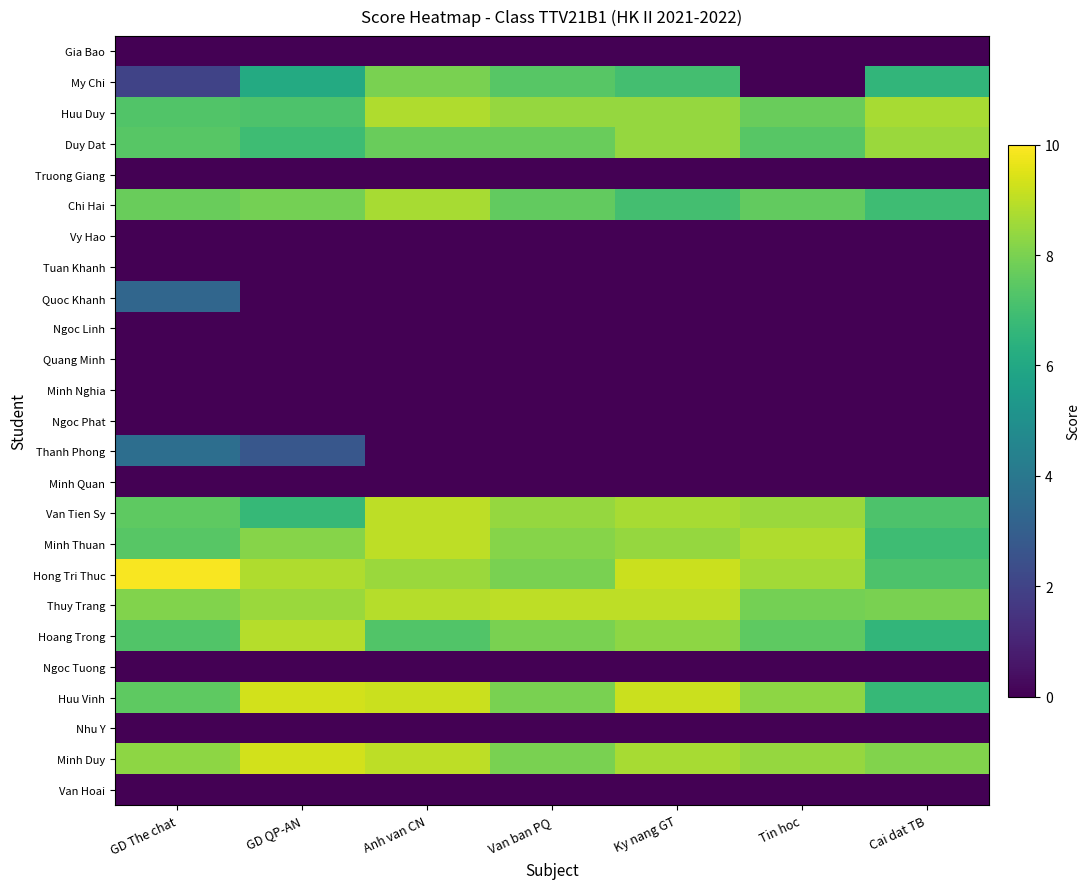

List the series in order of their peak value, lowest first.

Gia Bao, Truong Giang, Vy Hao, Tuan Khanh, Ngoc Linh, Quang Minh, Minh Nghia, Ngoc Phat, Minh Quan, Ngoc Tuong, Nhu Y, Van Hoai, Quoc Khanh, Thanh Phong, My Chi, Duy Dat, Chi Hai, Huu Duy, Hoang Trong, Van Tien Sy, Minh Thuan, Thuy Trang, Huu Vinh, Minh Duy, Hong Tri Thuc